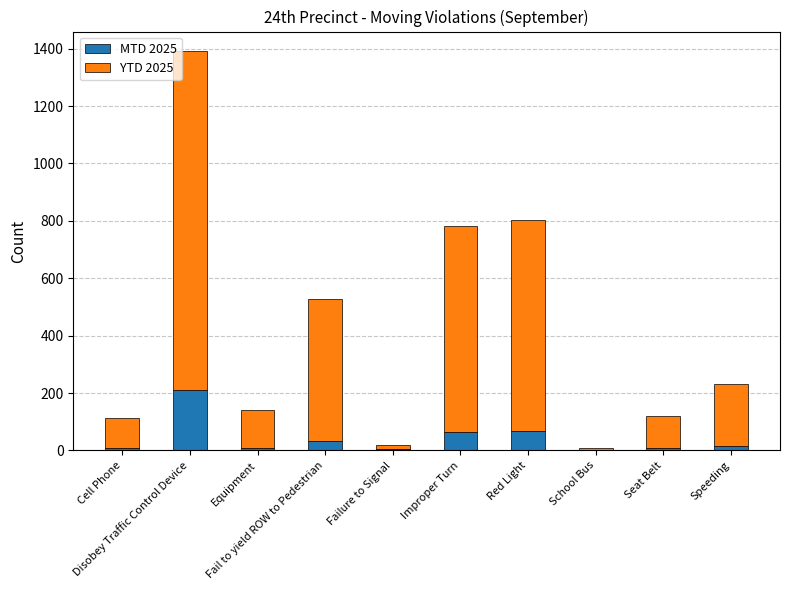

Does the chart contain stacked bars?

Yes